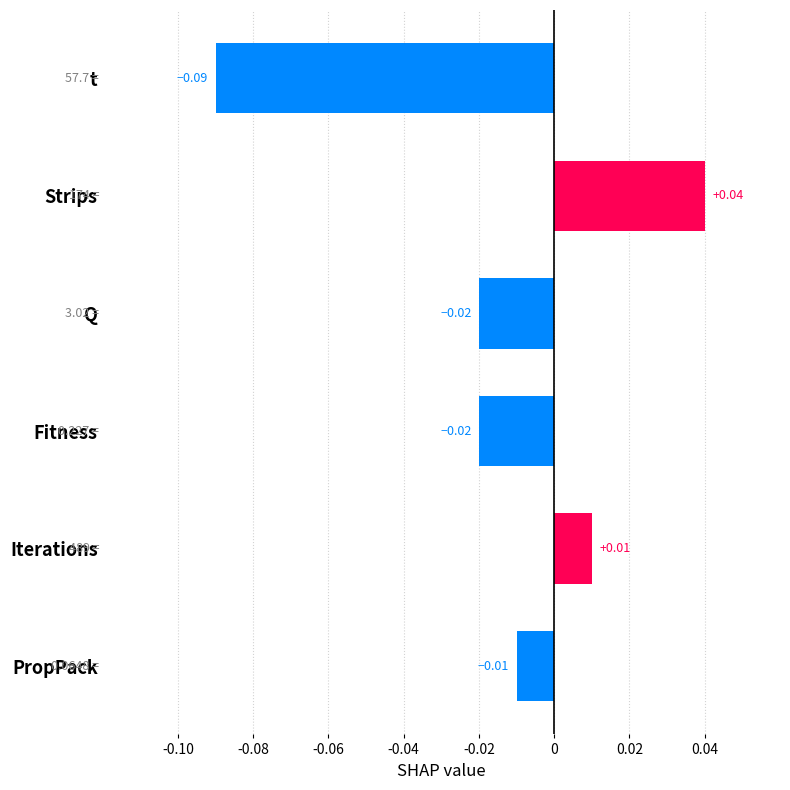

What is the change in value from Fitness to Strips?

+0.1